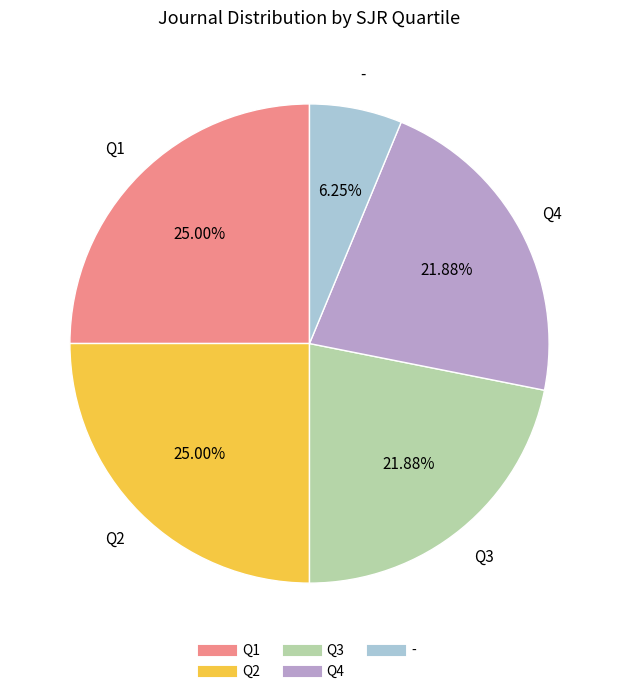

Is it true that Q4 is 28% of the pie?

False